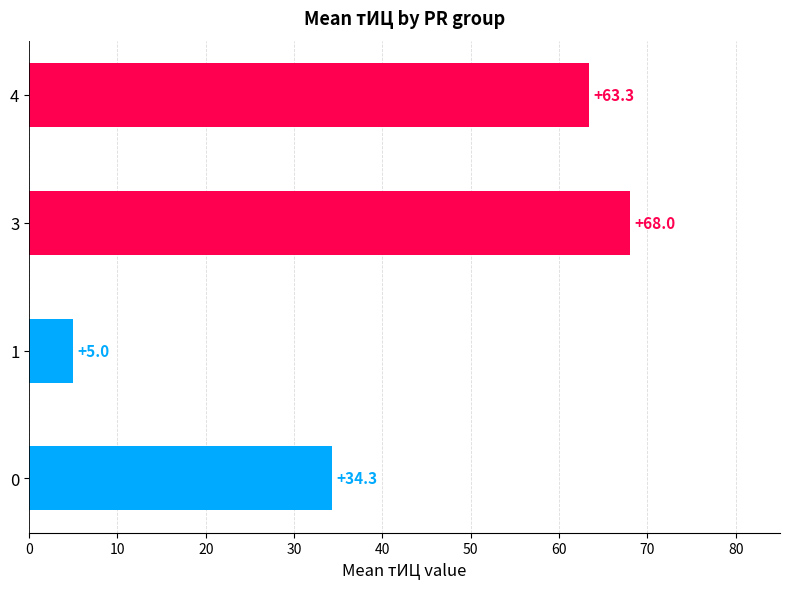

Which category has the lowest value across all series?

1